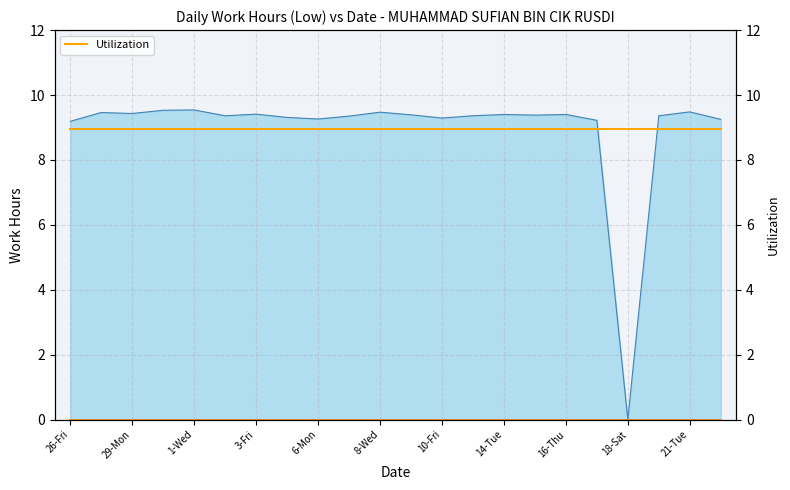

Rank the categories by value from highest to lowest.

1-Wed, 30-Tue, 21-Tue, 8-Wed, 27-Sat, 29-Mon, 3-Fri, 14-Tue, 16-Thu, 9-Thu, 15-Wed, 2-Thu, 13-Mon, 20-Mon, 7-Tue, 4-Sat, 10-Fri, 6-Mon, 22-Wed, 17-Fri, 26-Fri, 18-Sat